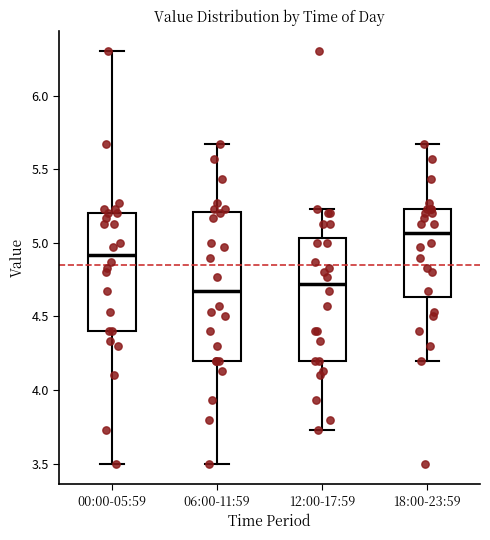

Reading left to right, read every box against the y-axis: the position of its median line, the range the box covers, and the ends of its whiskers. The values are not printed on the chart, so give them approximately, as read against the axis.

00:00-05:59: median 4.90, box 4.40 to 5.20, whiskers 3.50 to 6.30
06:00-11:59: median 4.65, box 4.20 to 5.20, whiskers 3.50 to 5.65
12:00-17:59: median 4.70, box 4.20 to 5.05, whiskers 3.75 to 5.25
18:00-23:59: median 5.05, box 4.65 to 5.25, whiskers 4.20 to 5.65